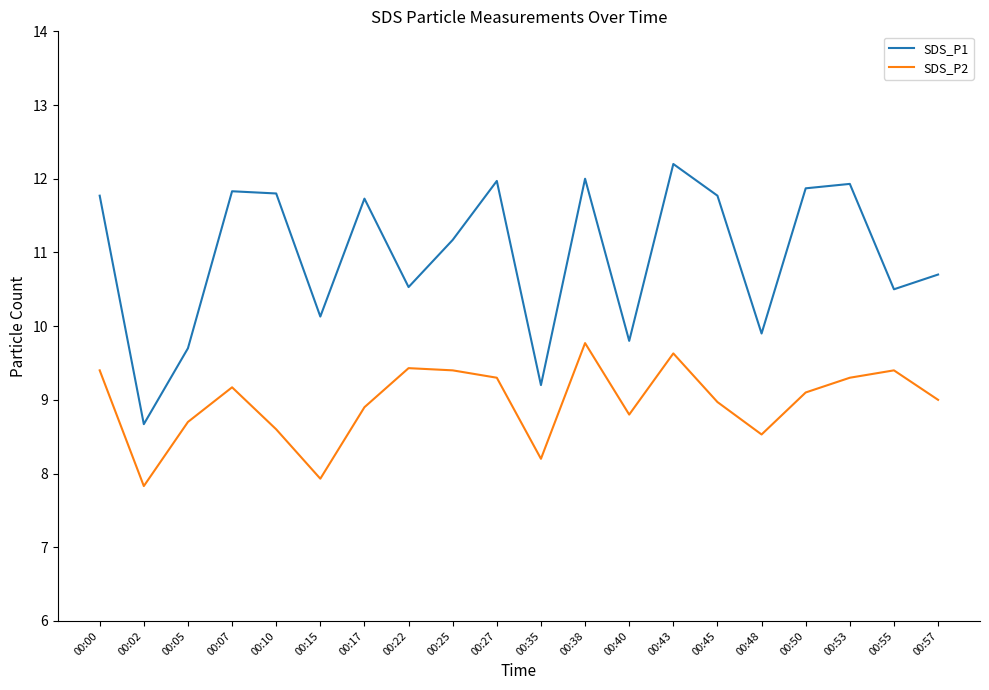

What value does the SDS_P2 series have at 00:17?

8.9